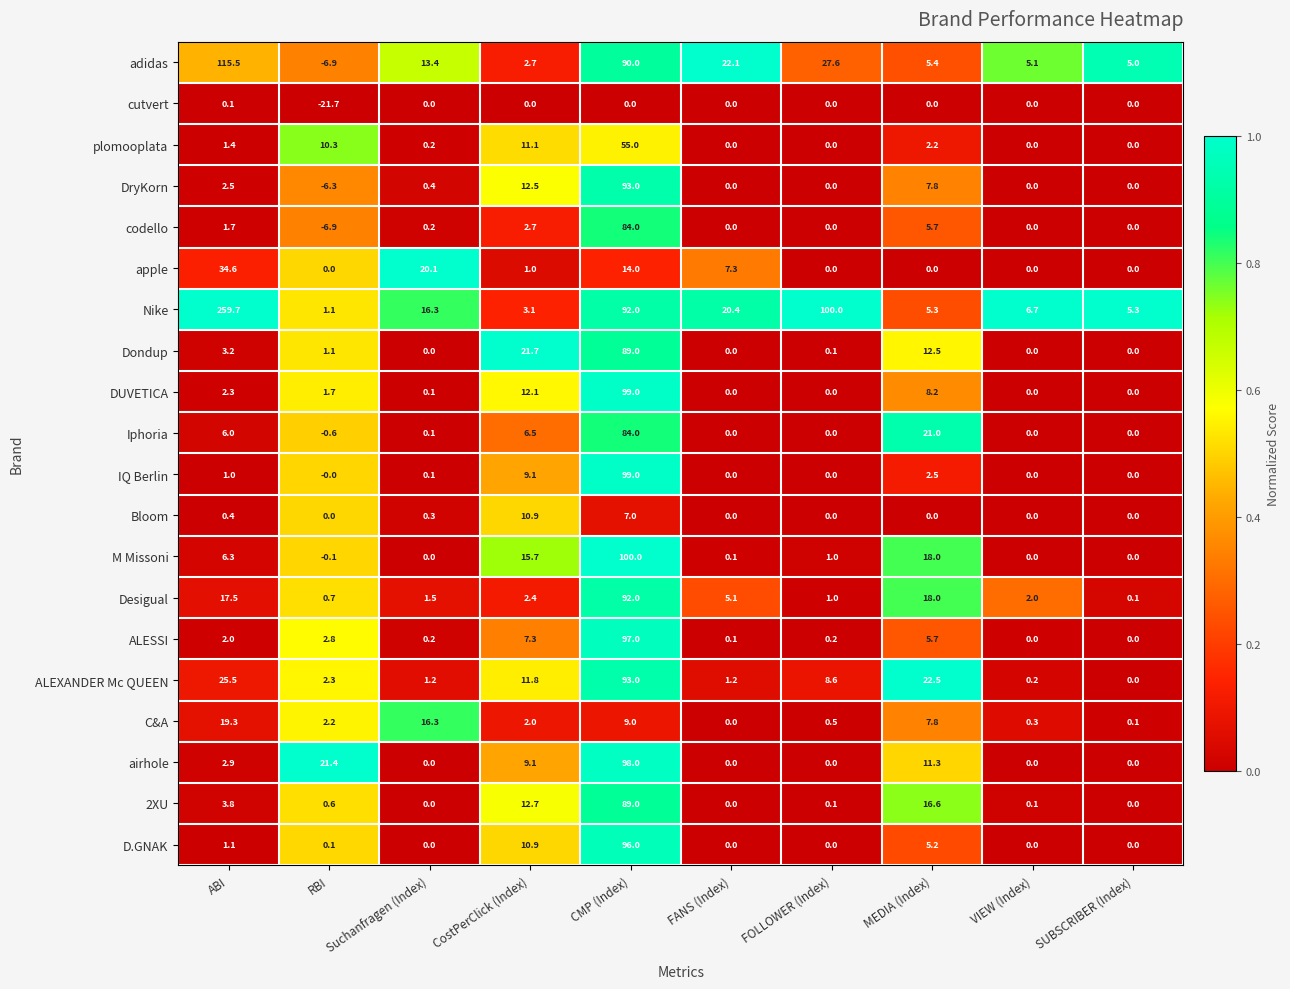

The value of DUVETICA at FOLLOWER (Index) is 67.4. True or false?

False